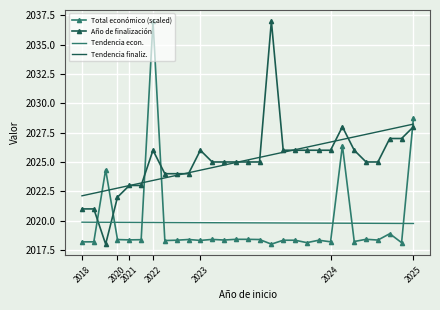

True or false: Tendencia econ. and Tendencia finaliz. intersect in this chart.

False